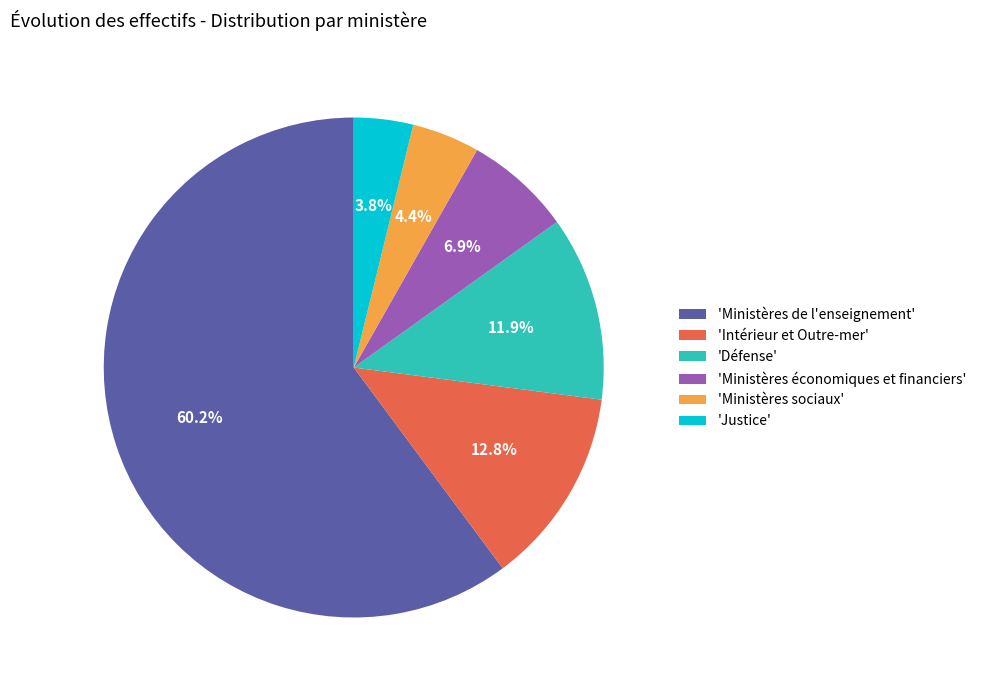

Rank the categories by value from highest to lowest.

'Ministères de l'enseignement', 'Intérieur et Outre-mer', 'Défense', 'Ministères économiques et financiers', 'Ministères sociaux', 'Justice'